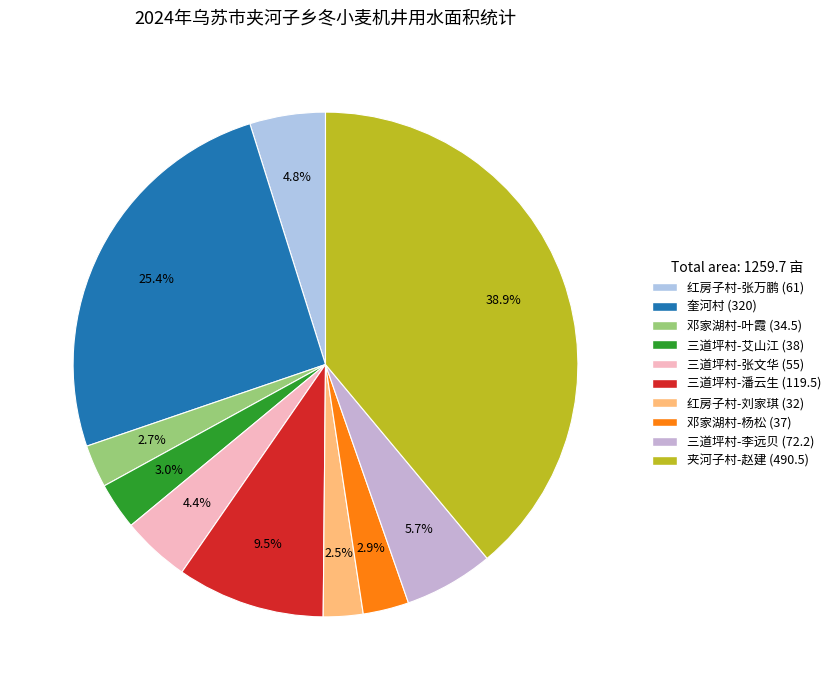

The 三道坪村-李远贝 (72.2) slice represents 6% of the pie. True or false?

True